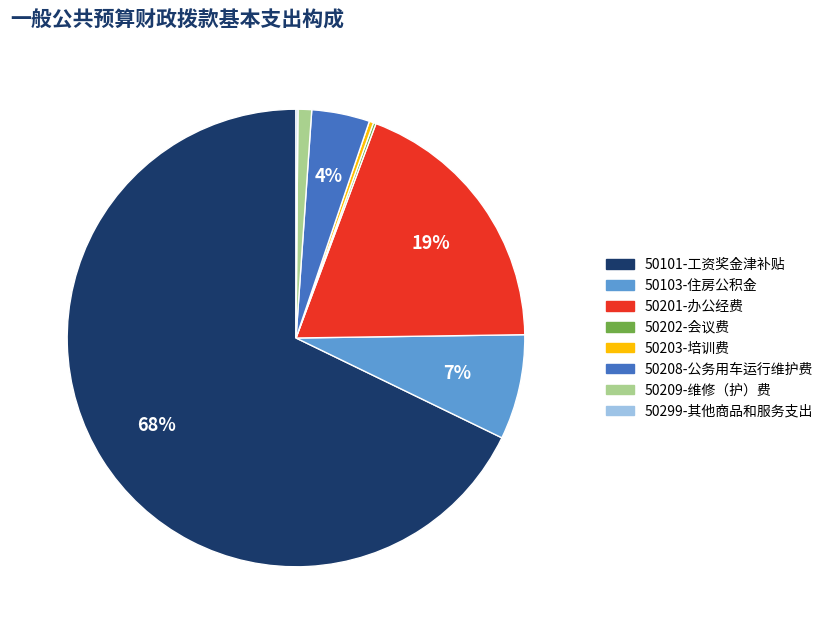

Does 50101-工资奖金津补贴 account for over 50% of the chart?

Yes